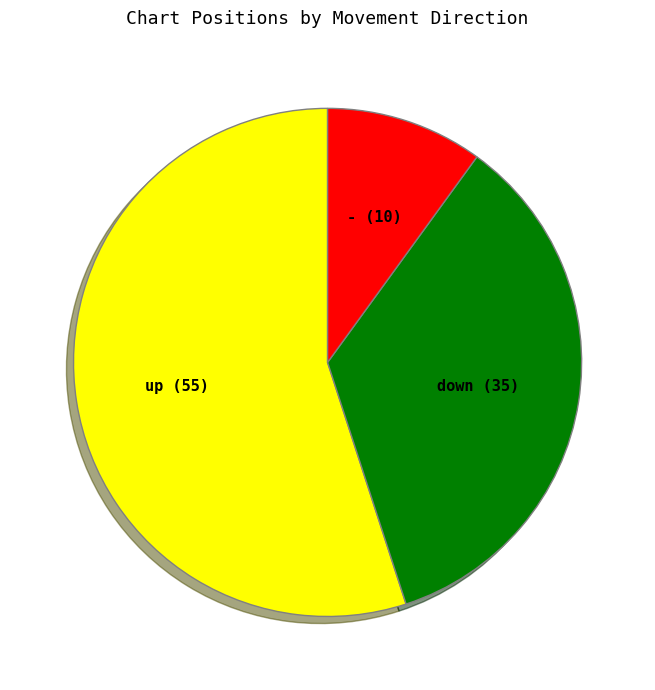

What is the smallest slice in the pie chart?

-